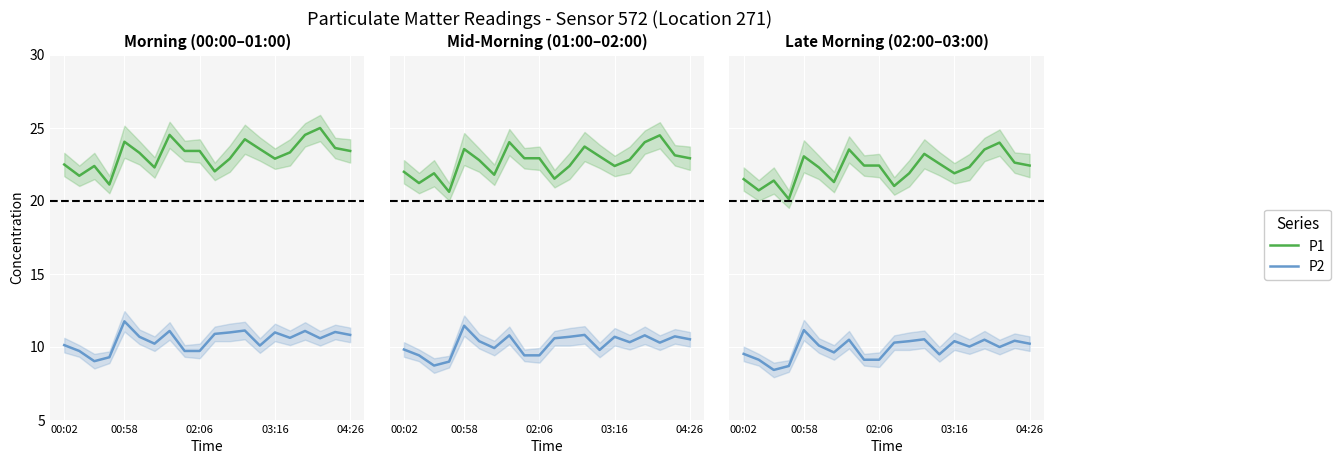

In P1, how many points are higher than both neighbors (excluding endpoints)?

5